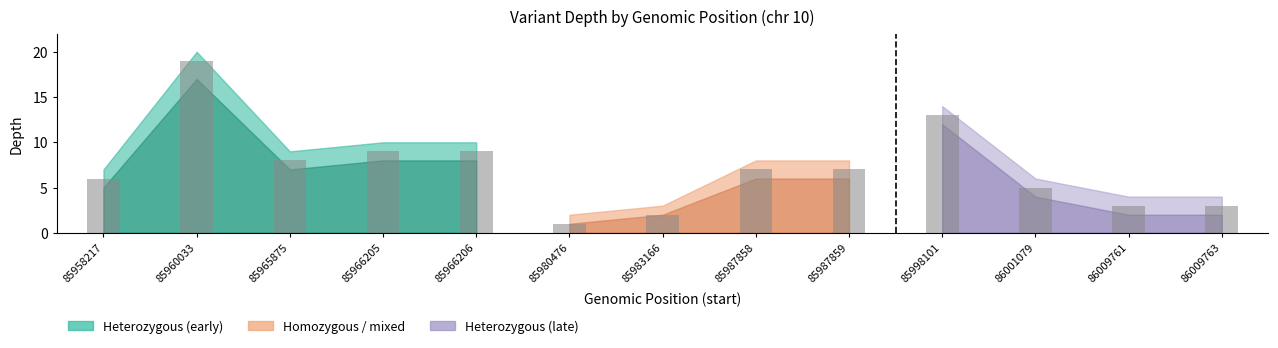

What is the lowest value of the depth series?

1